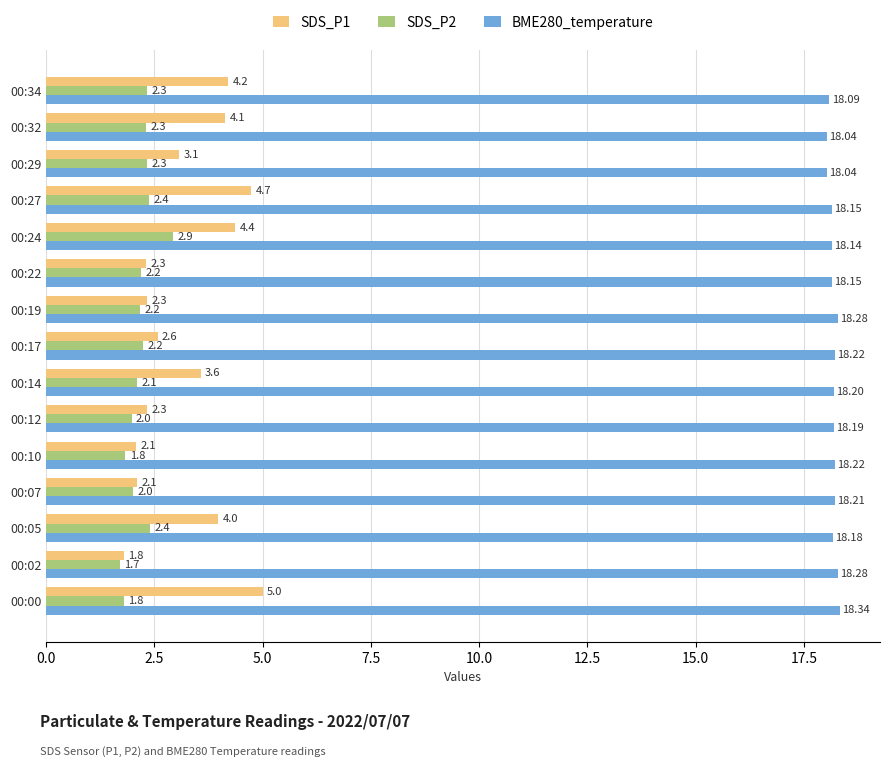

What is the difference between the maximum and minimum values in the SDS_P2 series?

1.2